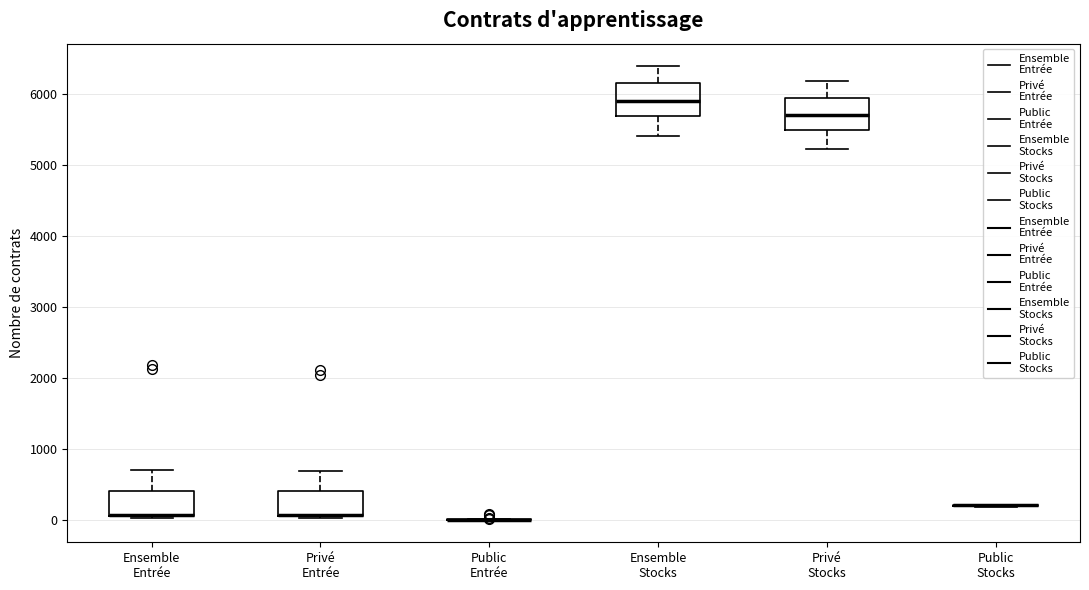

Where does the upper whisker of the box for Privé Entrée end on the y-axis? The values are not printed on the chart, so give them approximately, as read against the axis.

700